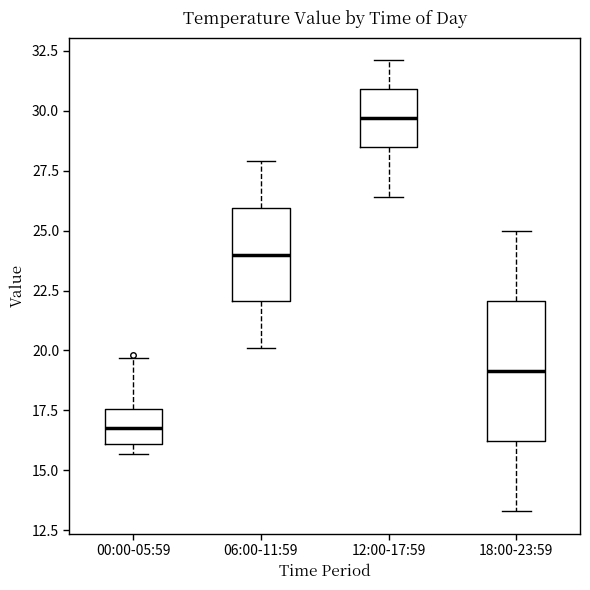

Reading left to right, transcribe this box plot: for each box, give where its median line is, the range the box spans, and where its two whiskers end, as read against the y-axis. The values are not printed on the chart, so give them approximately, as read against the axis.

00:00-05:59: median 17.0, box 16.0 to 17.5, whiskers 15.5 to 19.5
06:00-11:59: median 24.0, box 22.0 to 26.0, whiskers 20.0 to 28.0
12:00-17:59: median 29.5, box 28.5 to 31.0, whiskers 26.5 to 32.0
18:00-23:59: median 19.0, box 16.0 to 22.0, whiskers 13.5 to 25.0